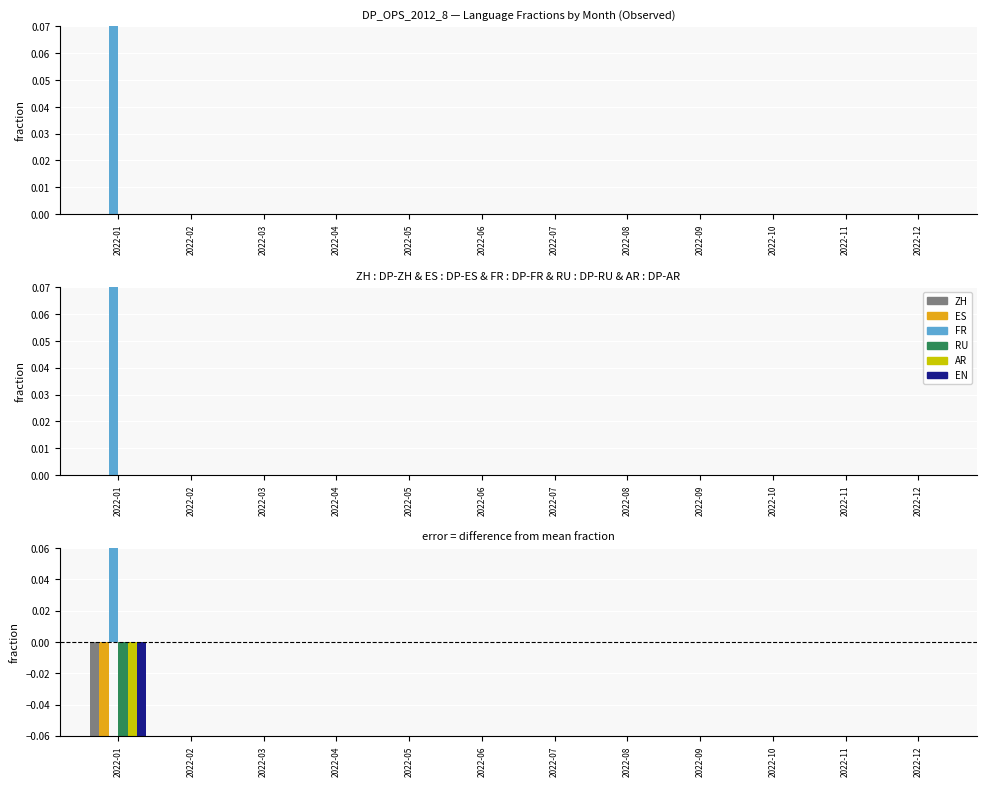

At which label does AR reach its minimum?

2022-01